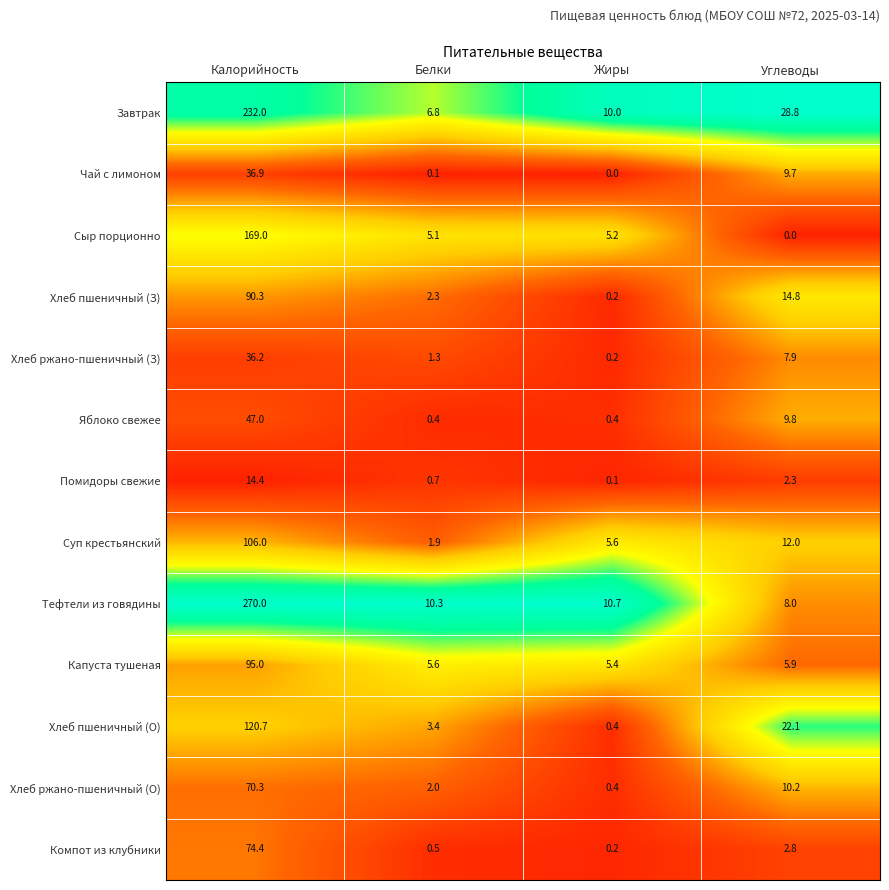

What value does the Тефтели из говядины series have at Белки?

10.3